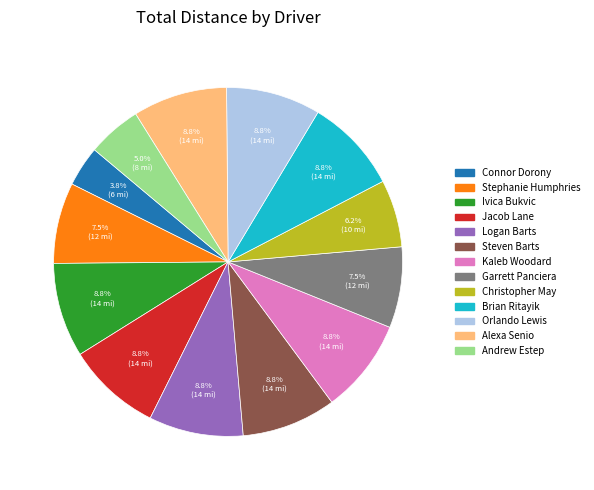

The Steven Barts slice represents 9% of the pie. True or false?

True